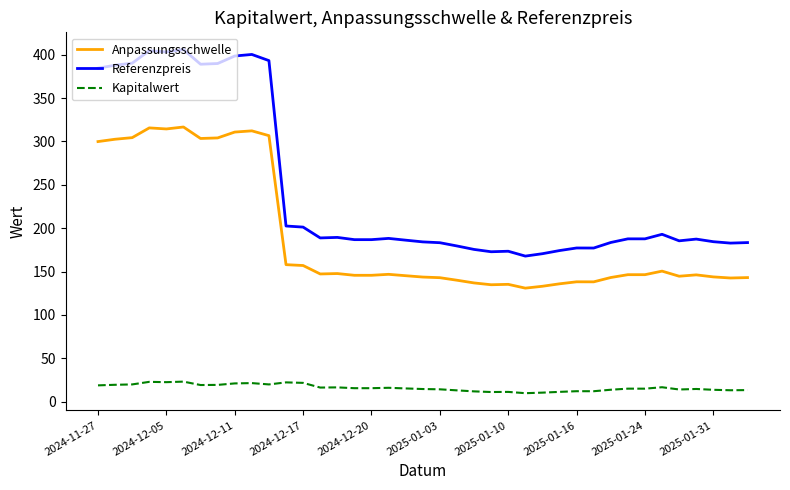

What is the lowest value of the Referenzpreis series?

167.8